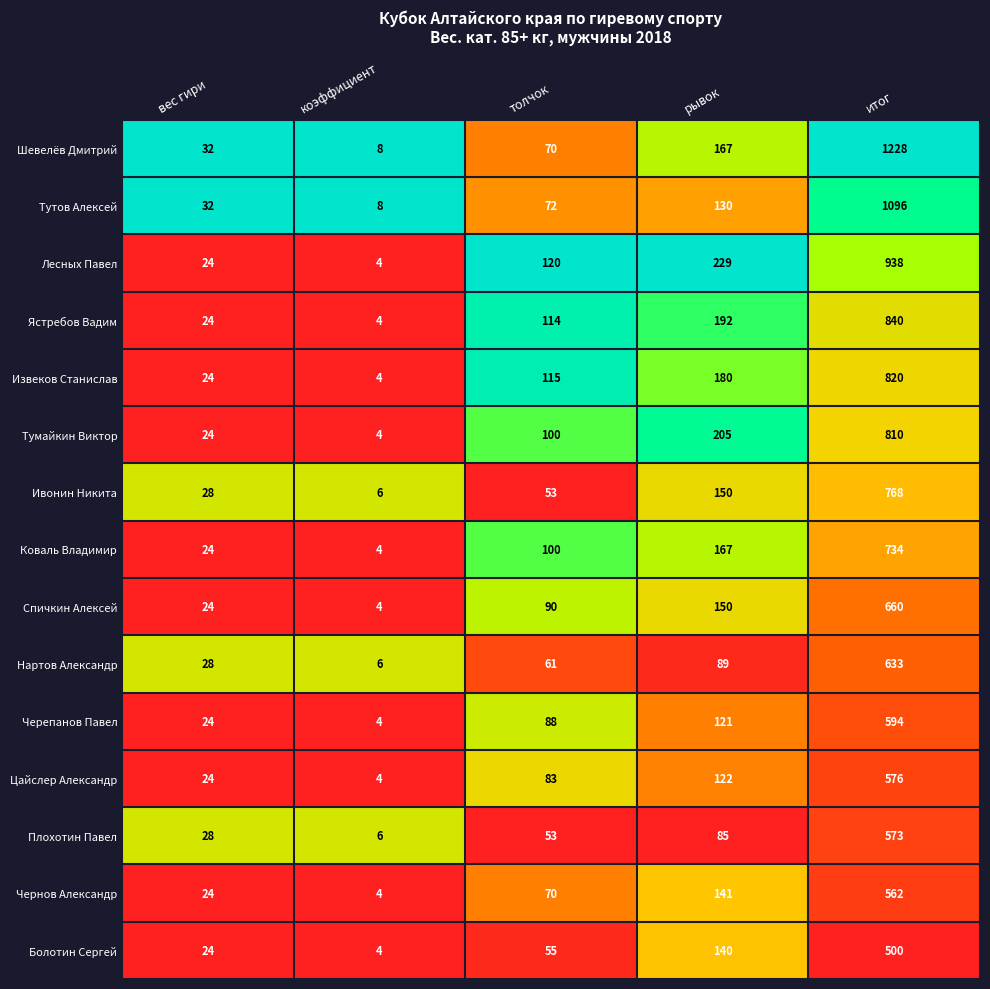

Which series has the widest spread of values?

Шевелёв Дмитрий